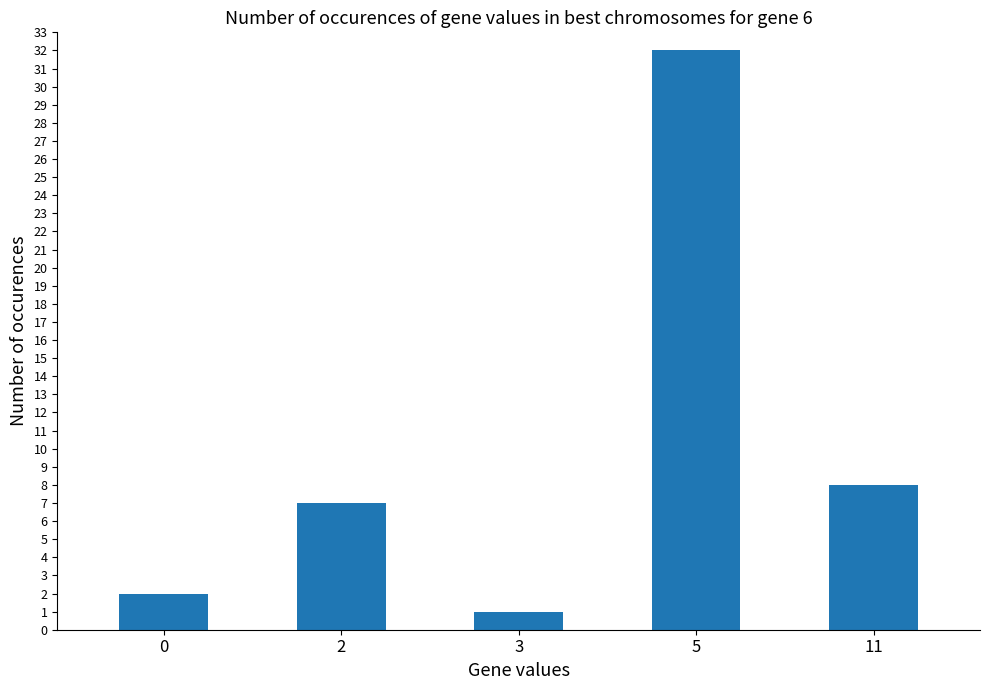

Which label corresponds to the smallest value in the chart?

3